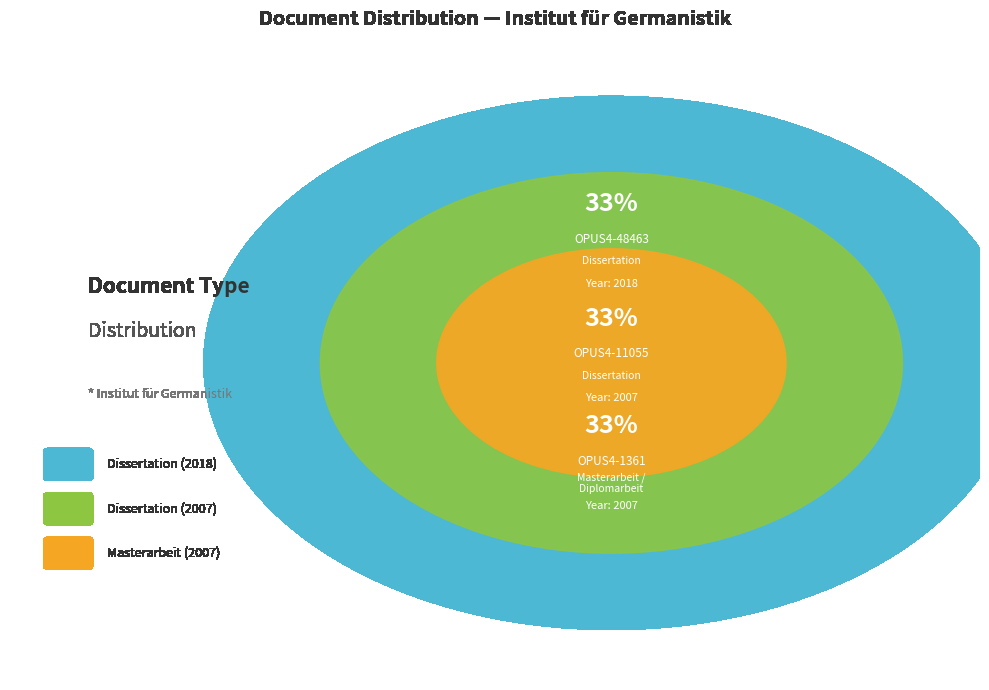

Is it true that OPUS4-48463
Dissertation
(2018) is 43% of the pie?

False